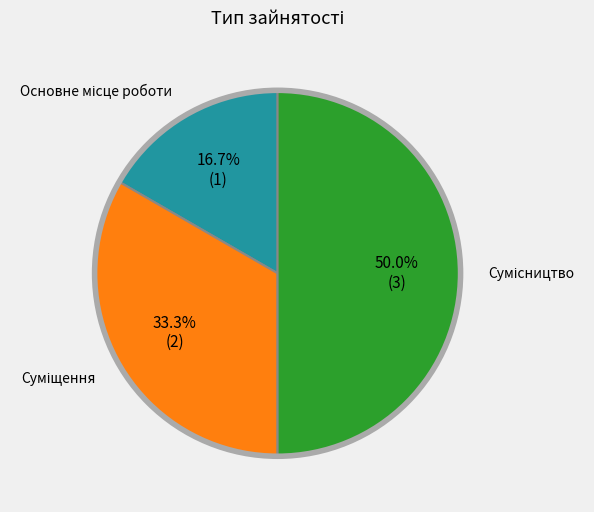

To the nearest percent, what is the difference between the largest and smallest slice percentages?

33%